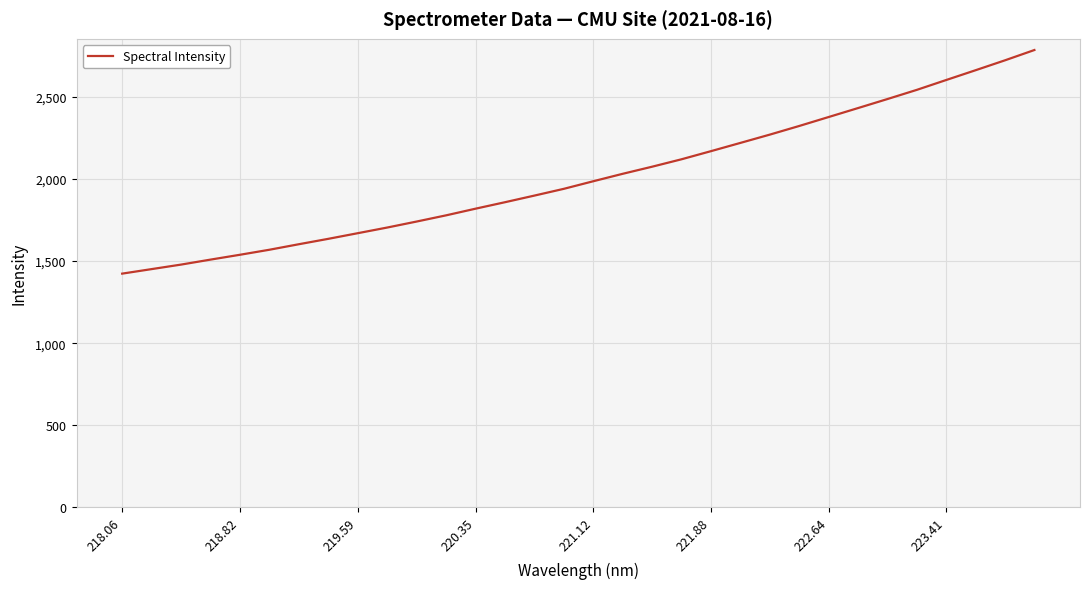

What is the smallest value displayed?

1423.5